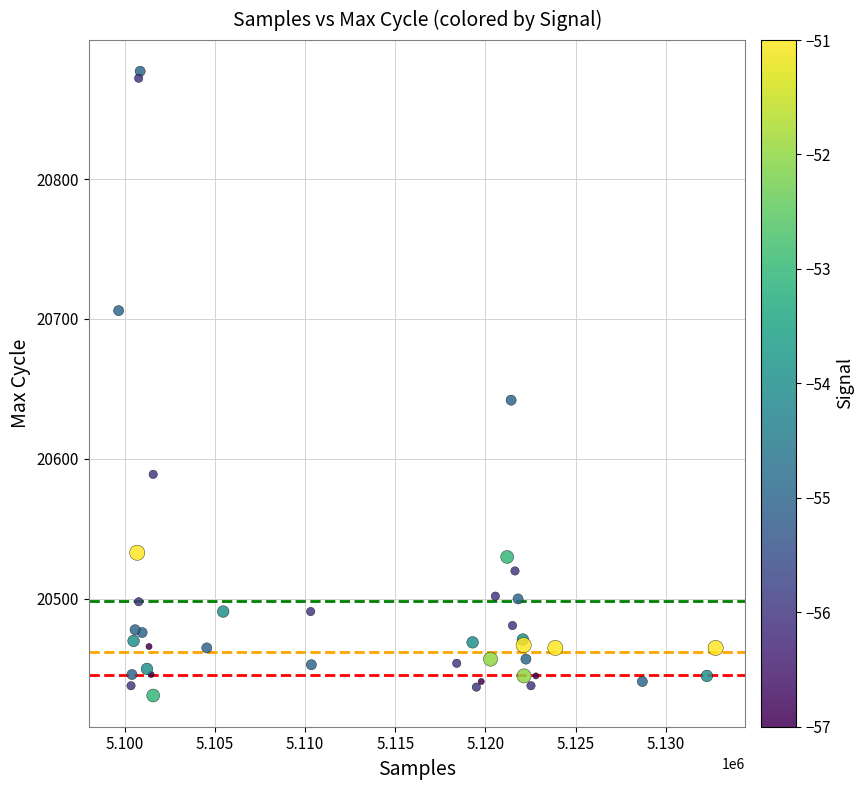

What Y value in the scatter plot is closest to 20654?

20642